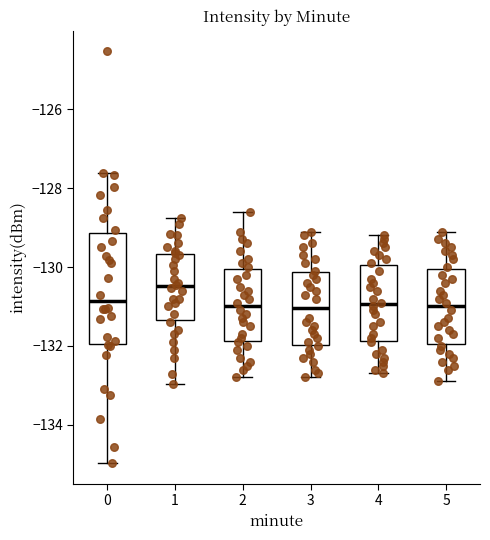

Reading left to right, read every box against the y-axis: the position of its median line, the range the box covers, and the ends of its whiskers. The values are not printed on the chart, so give them approximately, as read against the axis.

0: median -130.8, box -132.0 to -129.2, whiskers -135.0 to -127.6
1: median -130.4, box -131.4 to -129.6, whiskers -133.0 to -128.8
2: median -131.0, box -131.8 to -130.0, whiskers -132.8 to -128.6
3: median -131.0, box -132.0 to -130.2, whiskers -132.8 to -129.0
4: median -131.0, box -131.8 to -130.0, whiskers -132.6 to -129.2
5: median -131.0, box -132.0 to -130.0, whiskers -132.8 to -129.0